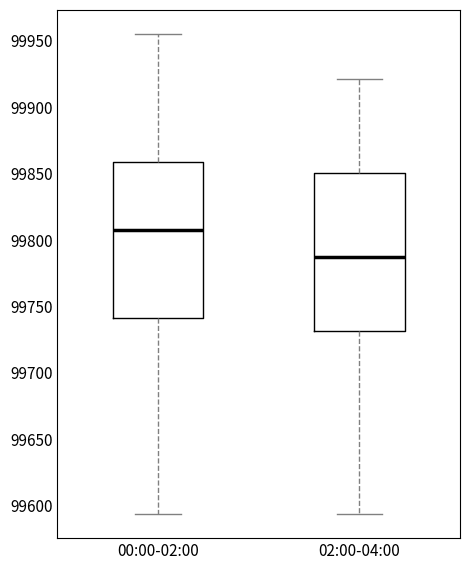

Reading left to right, read every box against the y-axis: the position of its median line, the range the box covers, and the ends of its whiskers. The values are not printed on the chart, so give them approximately, as read against the axis.

00:00-02:00: median 99805, box 99740 to 99860, whiskers 99595 to 99955
02:00-04:00: median 99785, box 99730 to 99850, whiskers 99595 to 99920